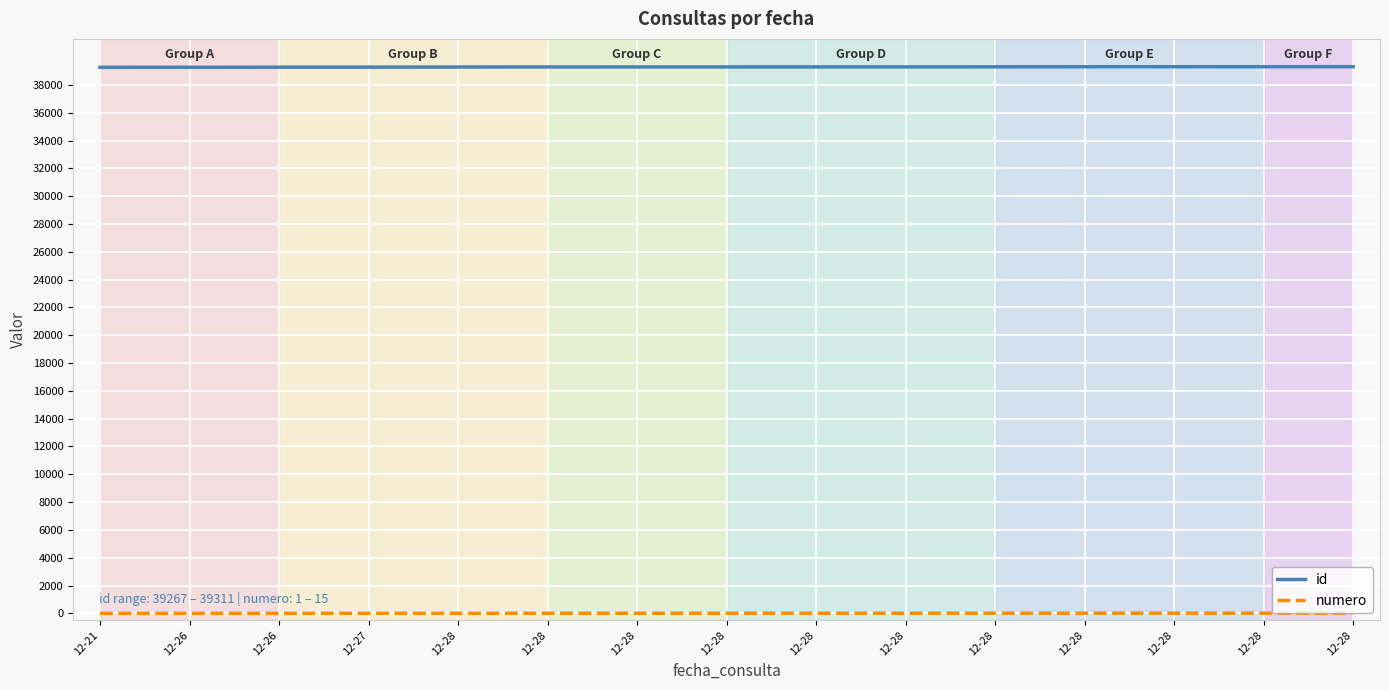

At how many categories does at least one series exceed 1134?

300